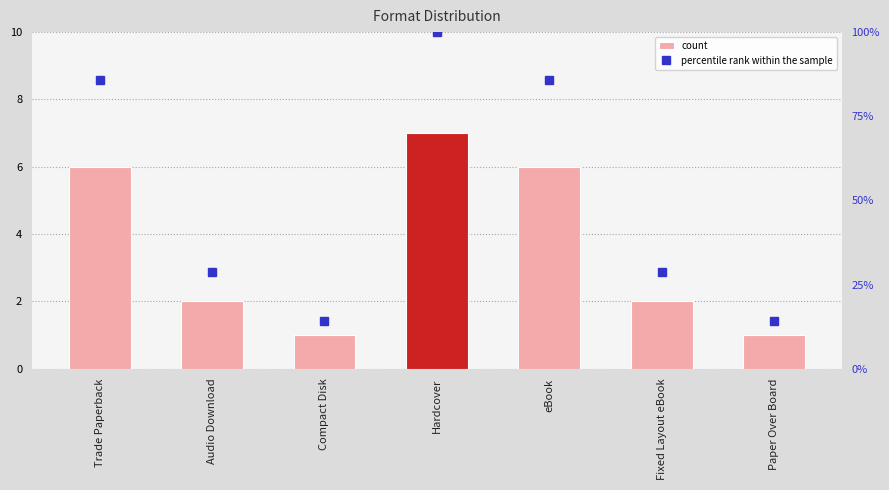

Count the number of data series in this chart.

2